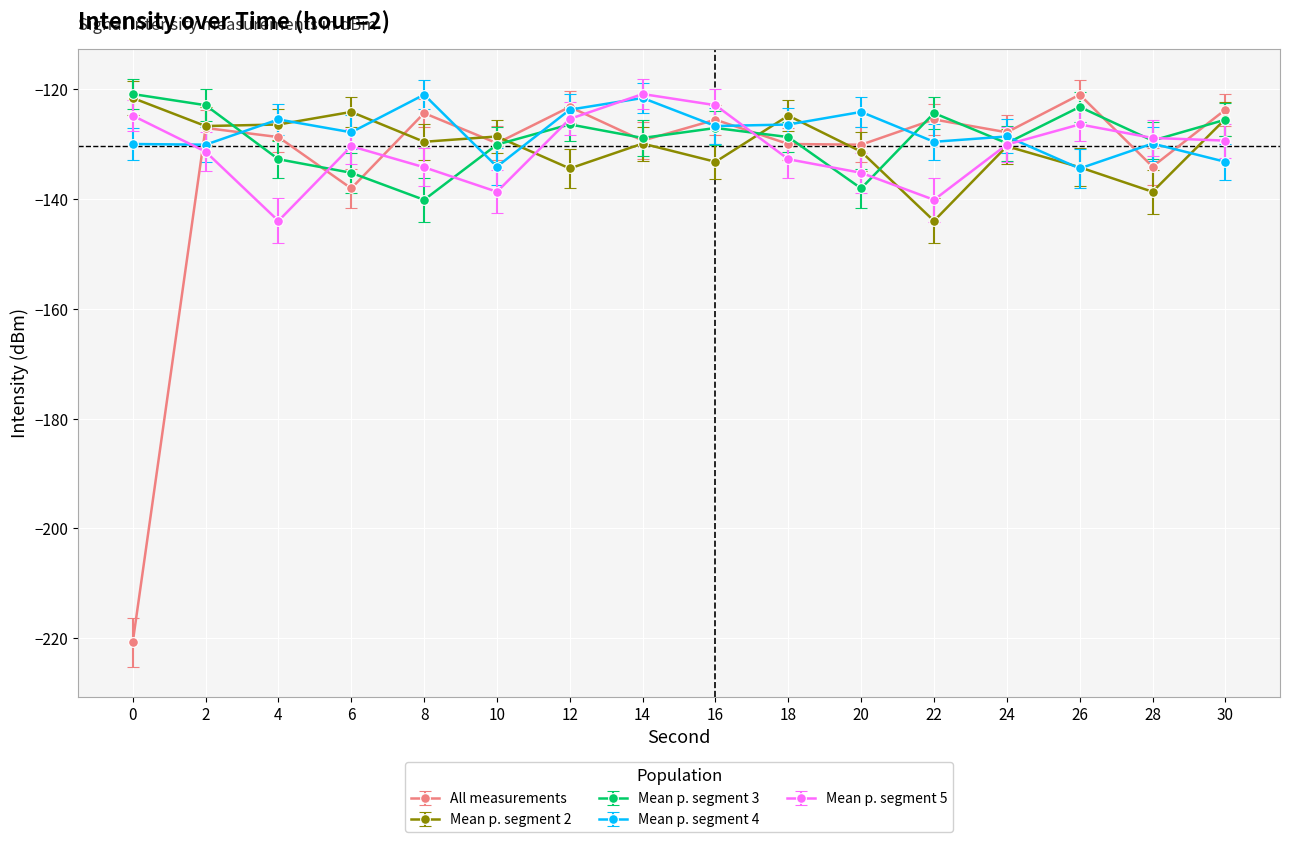

Is the value of Mean p. segment 2 at 4 greater than the value of Mean p. segment 3 at 6?

Yes